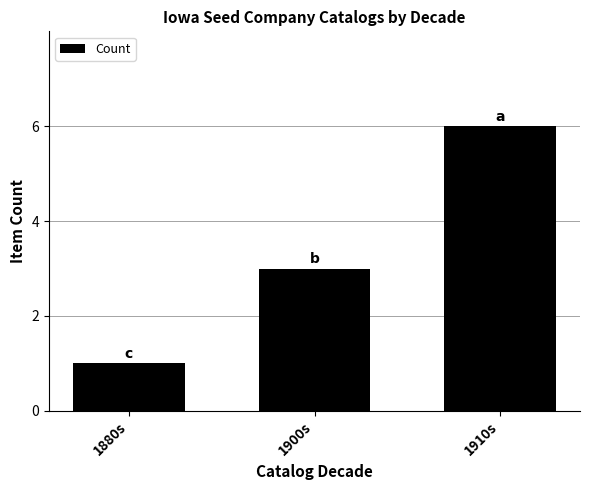

What is the label of the 1st bar from the right?

1910s